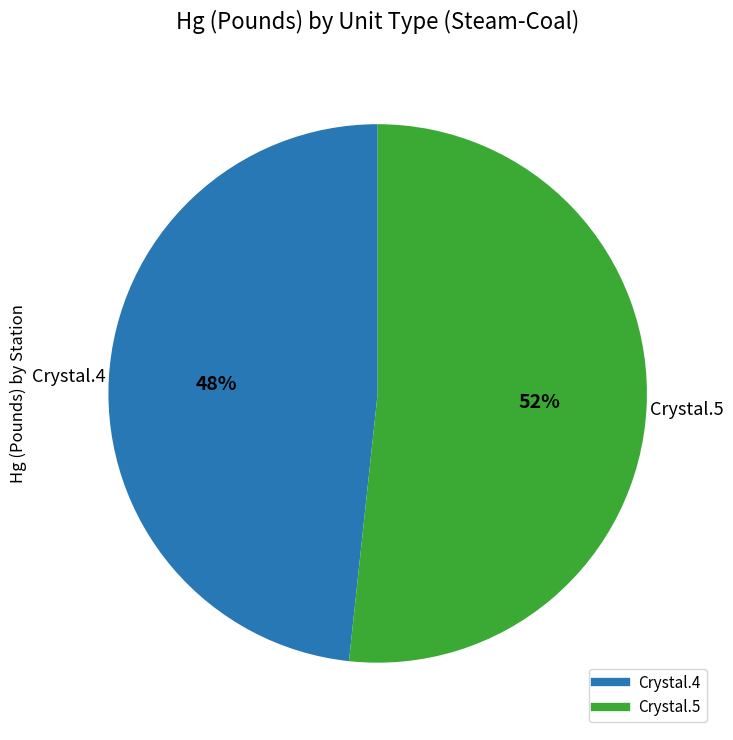

How many segments does this pie chart have?

2